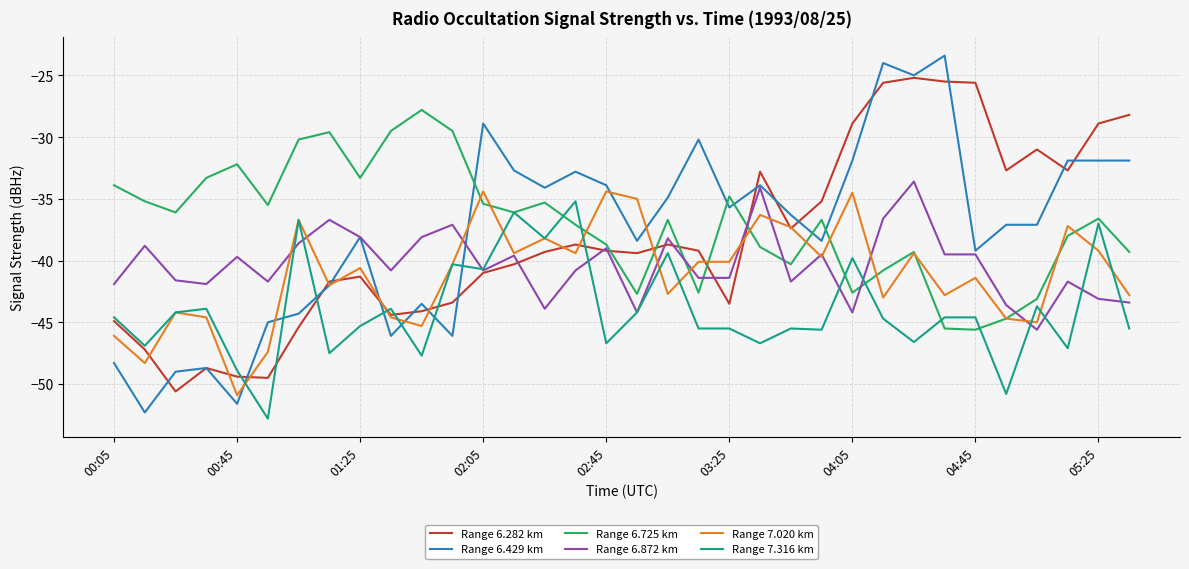

Which series ends up on top after the final intersection of Range 6.872 km and Range 6.429 km?

Range 6.429 km